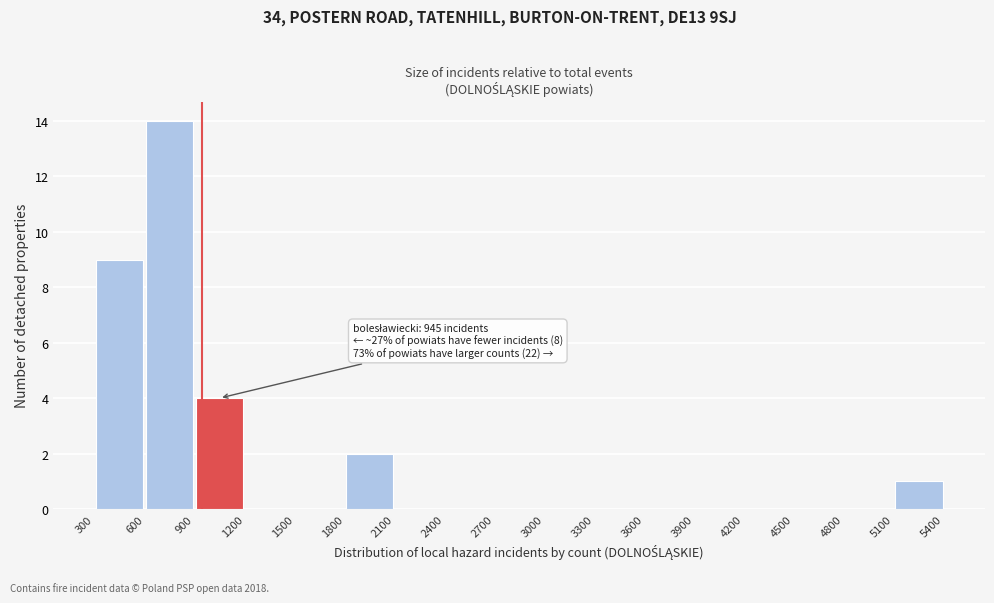

Which range on the x-axis has the tallest bar?

600 to 900